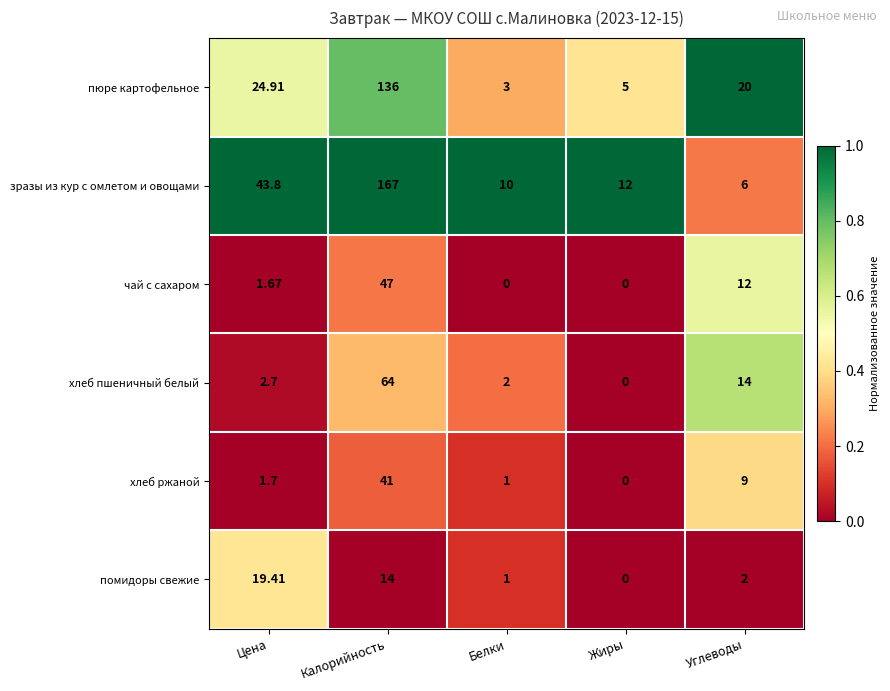

Which series has the largest total across all categories?

зразы из кур с омлетом и овощами